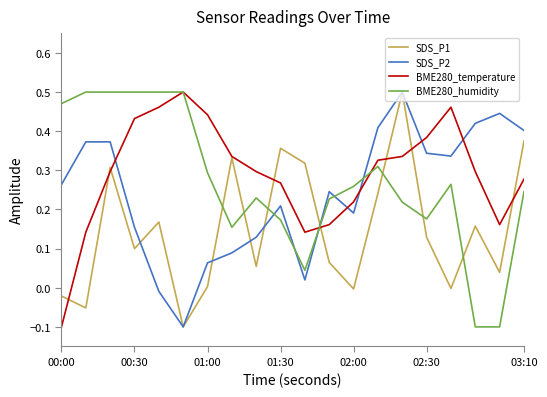

True or false: BME280_humidity and SDS_P1 intersect in this chart.

True